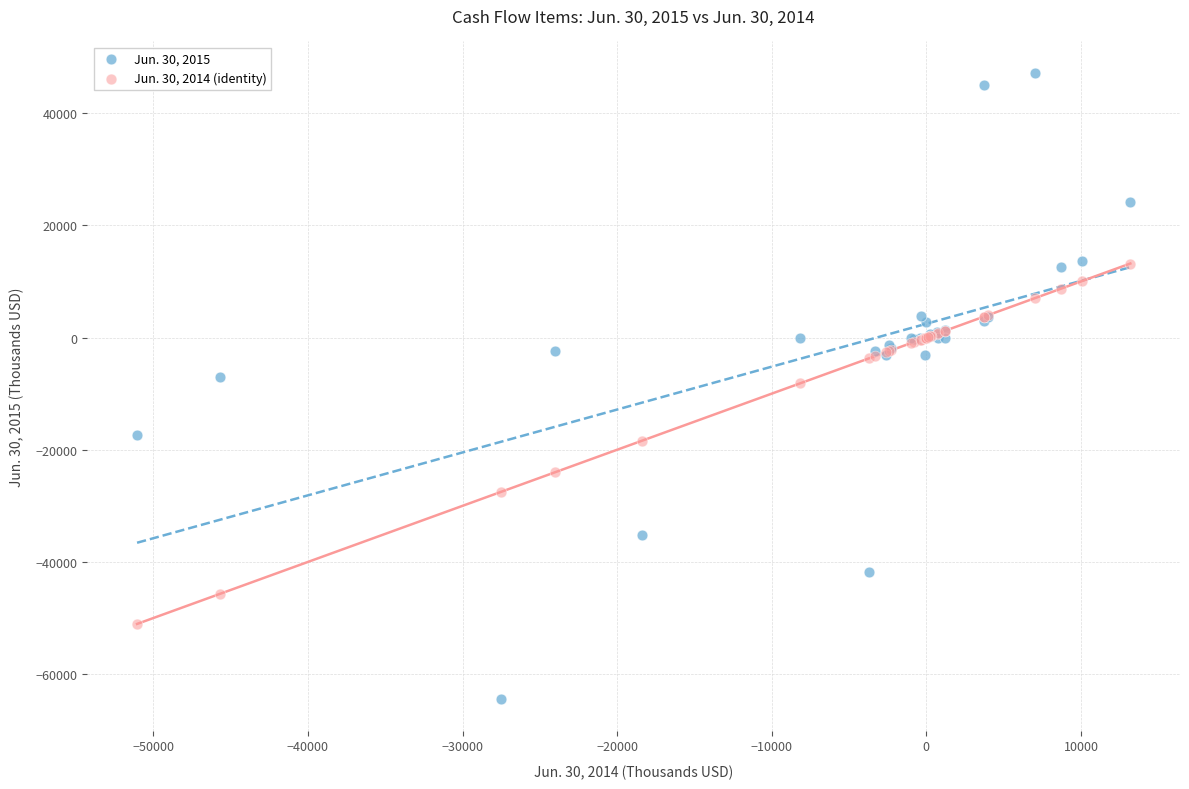

What are all the series names shown in the legend?

Jun. 30, 2015, Jun. 30, 2014 (identity)